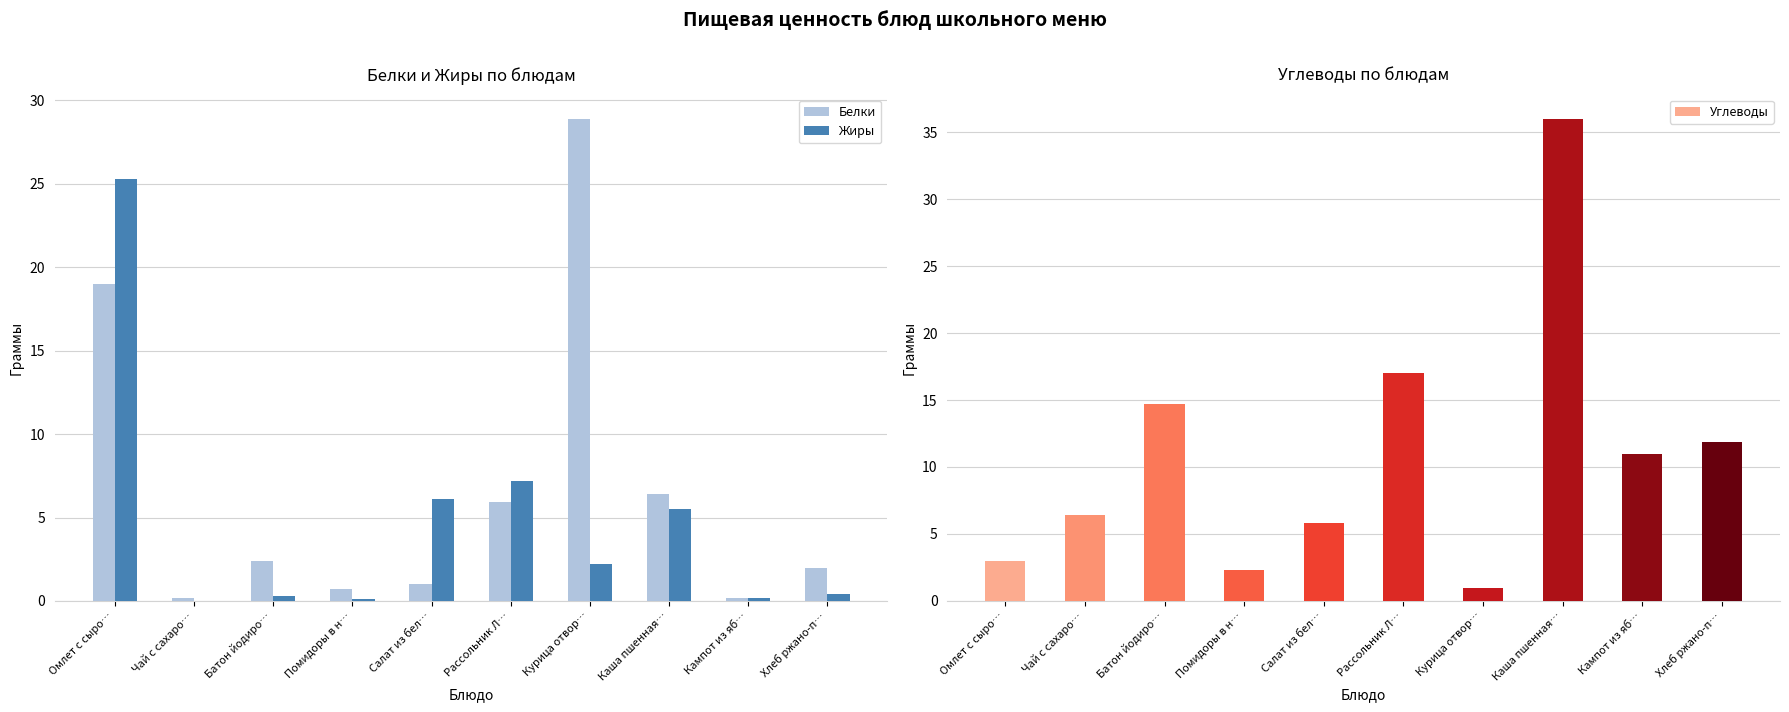

What is the label of the 1st bar from the right?

Хлеб ржано-п…